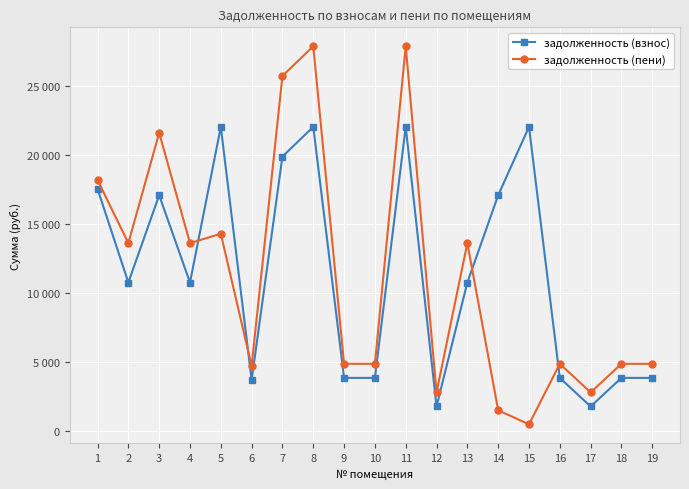

Rank the series at 7 from lowest to highest value.

задолженность (взнос), задолженность (пени)